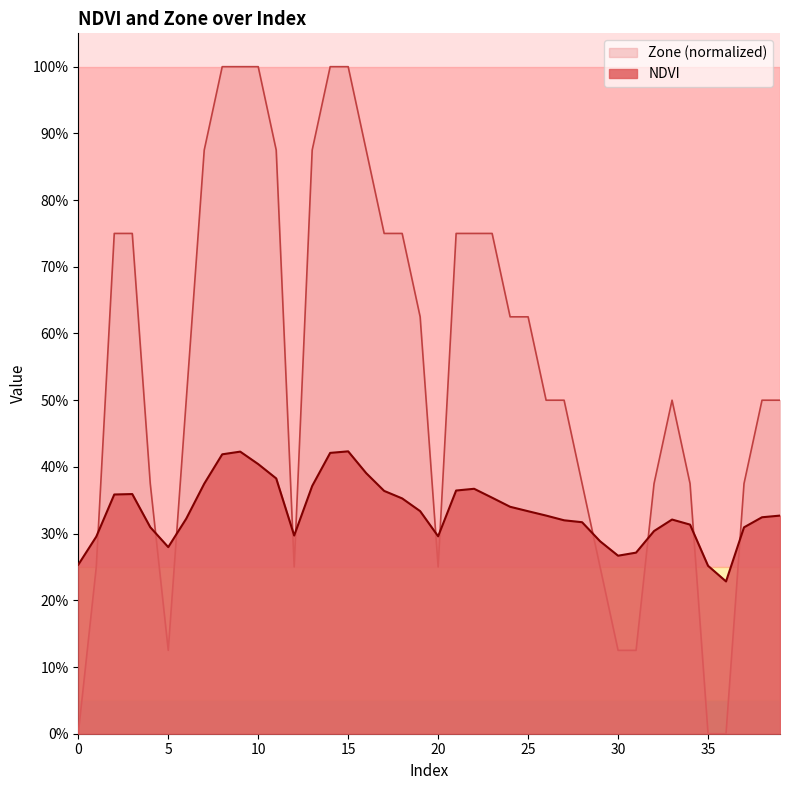

Is it true that NDVI equals 0.5 at 26?

False